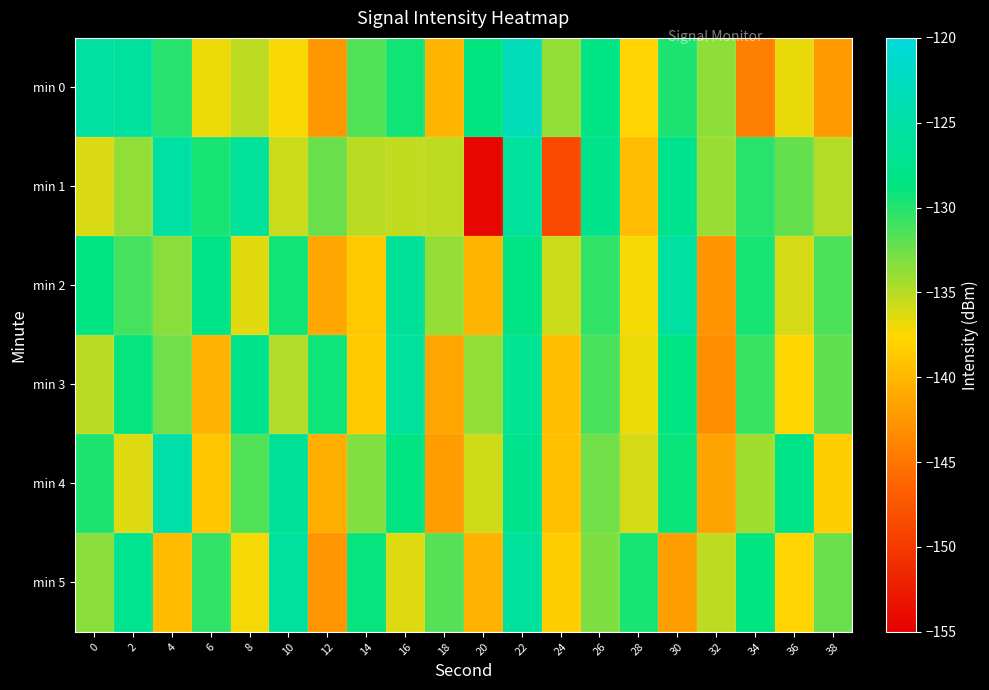

Reading left to right, transcribe all the data shown in this chart.

min 0: 0=-125.6	2=-125.8	4=-130.0	6=-136.9	8=-135.2	10=-137.3	12=-142.3	14=-131.5	16=-129.4	18=-140.2	20=-128.7	22=-123.2	24=-133.7	26=-128.1	28=-137.8	30=-129.8	32=-133.6	34=-144.3	36=-136.7	38=-142.2
min 1: 0=-136.3	2=-133.7	4=-125.4	6=-129.6	8=-126.2	10=-135.6	12=-132.4	14=-135.1	16=-135.3	18=-135.2	20=-154.4	22=-126.0	24=-148.7	26=-127.4	28=-139.6	30=-127.3	32=-134.0	34=-130.2	36=-132.2	38=-134.9
min 2: 0=-128.5	2=-131.2	4=-133.4	6=-127.8	8=-136.5	10=-129.3	12=-141.2	14=-138.7	16=-126.4	18=-133.9	20=-140.1	22=-128.3	24=-135.7	26=-130.5	28=-137.2	30=-125.6	32=-142.8	34=-129.7	36=-136.1	38=-131.4
min 3: 0=-135.1	2=-128.9	4=-132.6	6=-140.3	8=-127.5	10=-134.8	12=-129.2	14=-138.6	16=-125.9	18=-141.4	20=-133.7	22=-126.8	24=-139.5	26=-131.3	28=-136.9	30=-128.4	32=-143.2	34=-130.7	36=-137.6	38=-132.1
min 4: 0=-129.8	2=-136.4	4=-124.7	6=-138.9	8=-131.6	10=-126.3	12=-140.7	14=-133.2	16=-128.5	18=-142.1	20=-135.8	22=-127.4	24=-139.3	26=-132.7	28=-136.0	30=-129.1	32=-141.5	34=-134.3	36=-127.9	38=-138.2
min 5: 0=-133.5	2=-127.2	4=-139.8	6=-130.4	8=-137.1	10=-125.8	12=-142.6	14=-128.9	16=-136.3	18=-131.7	20=-140.5	22=-126.1	24=-138.4	26=-133.0	28=-129.6	30=-141.9	32=-135.2	34=-128.7	36=-137.8	38=-132.4